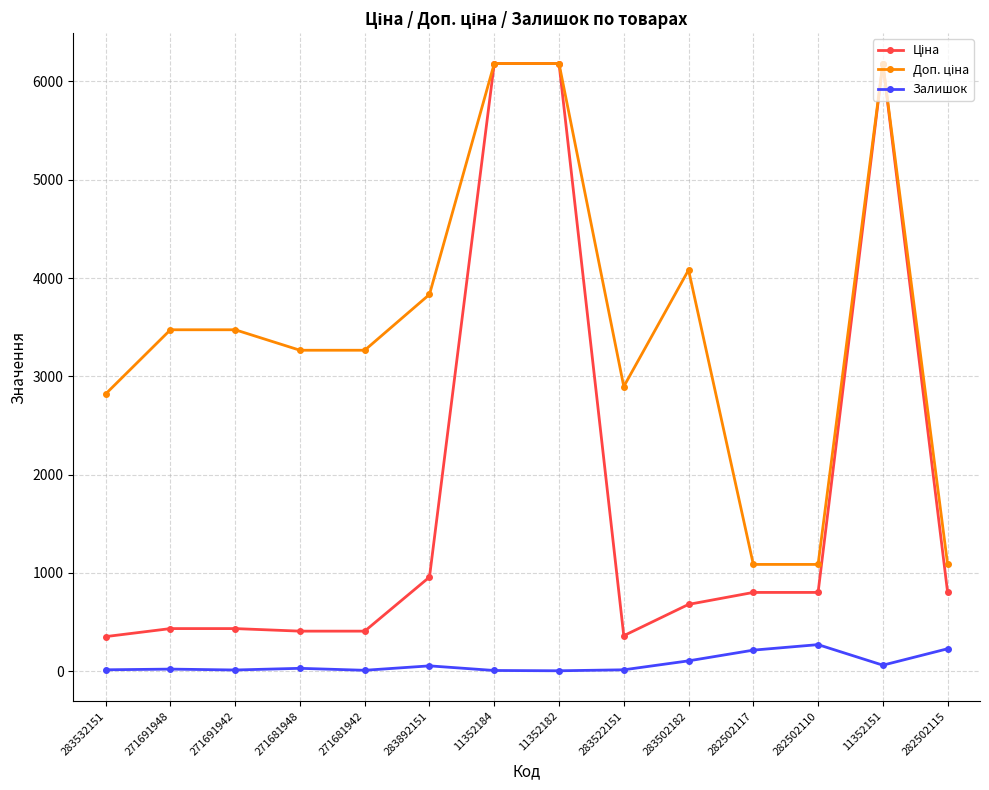

At how many categories does at least one series exceed 4350?

3